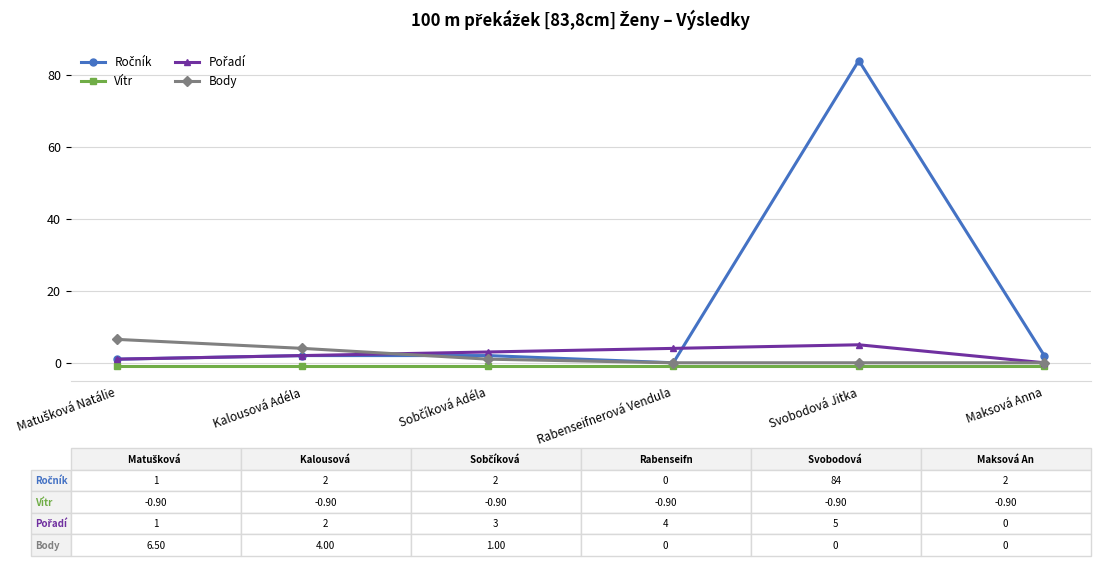

What is the greatest value displayed?

84.0